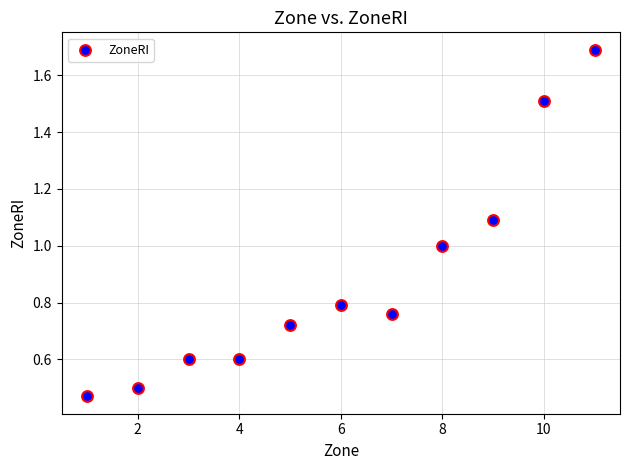

What is the range of X values (max minus min)?

10.0